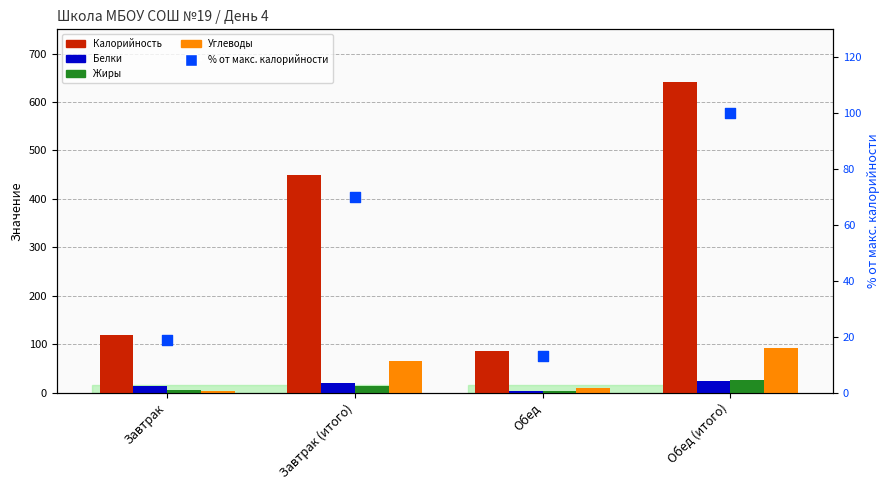

At which category is the sum across all series the highest?

Обед (итого)